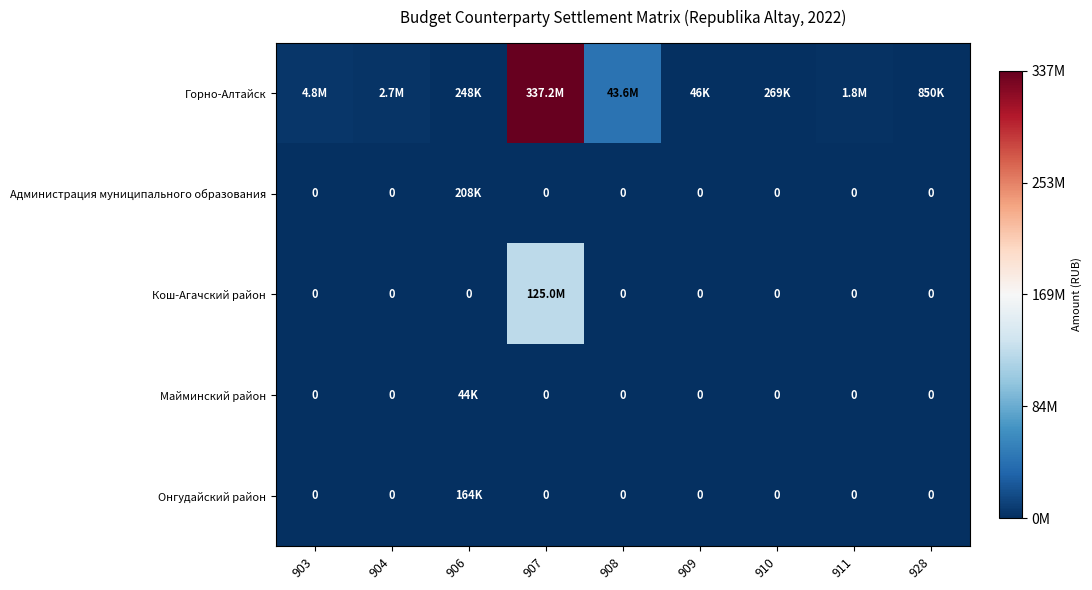

Rank the series by their maximum value, from lowest to highest.

Майминский район, Онгудайский район, Администрация муниципального образования, Кош-Агачский район, Горно-Алтайск